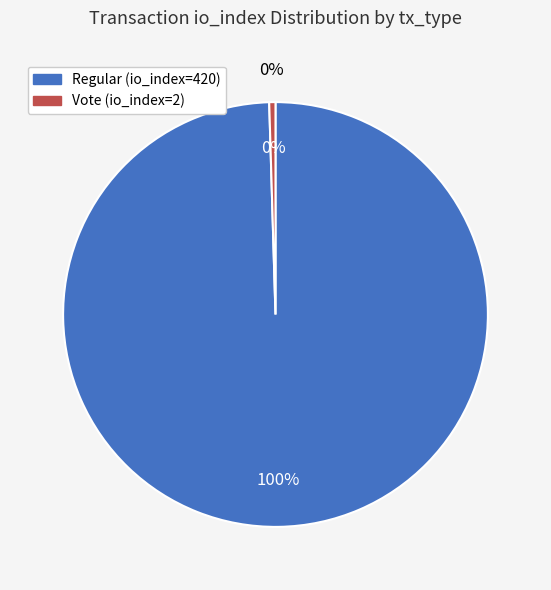

To the nearest percent, what percentage of the pie is Regular (io_index=420)?

100%